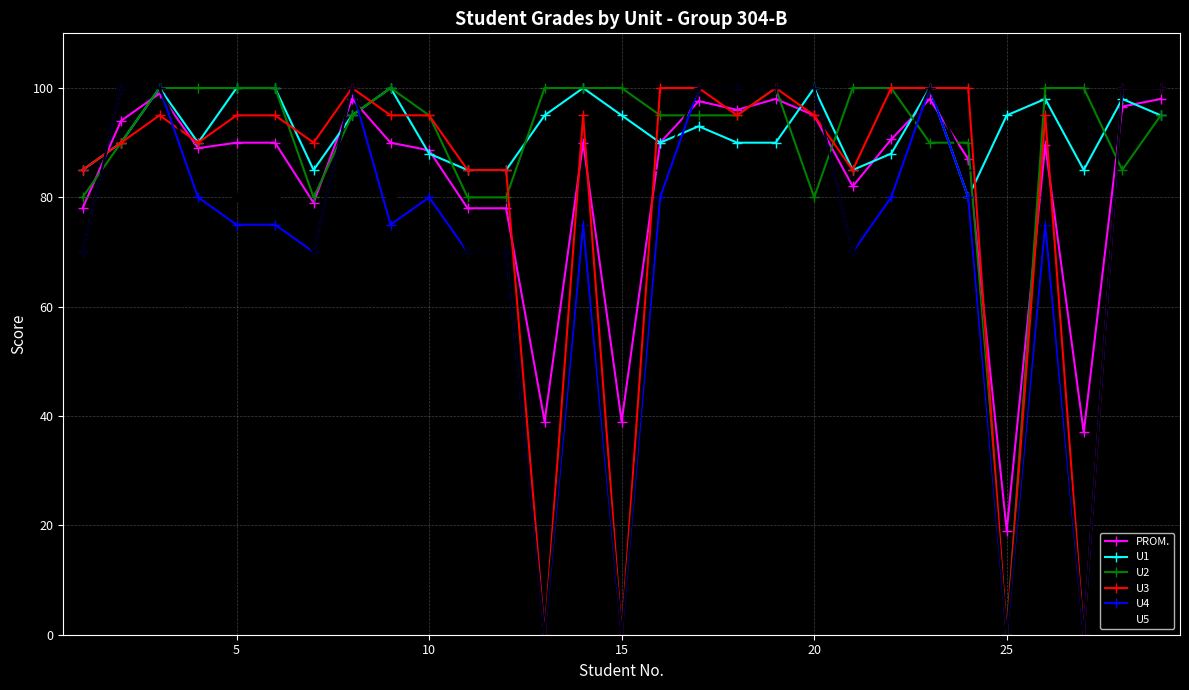

What is the greatest value displayed?

100.0